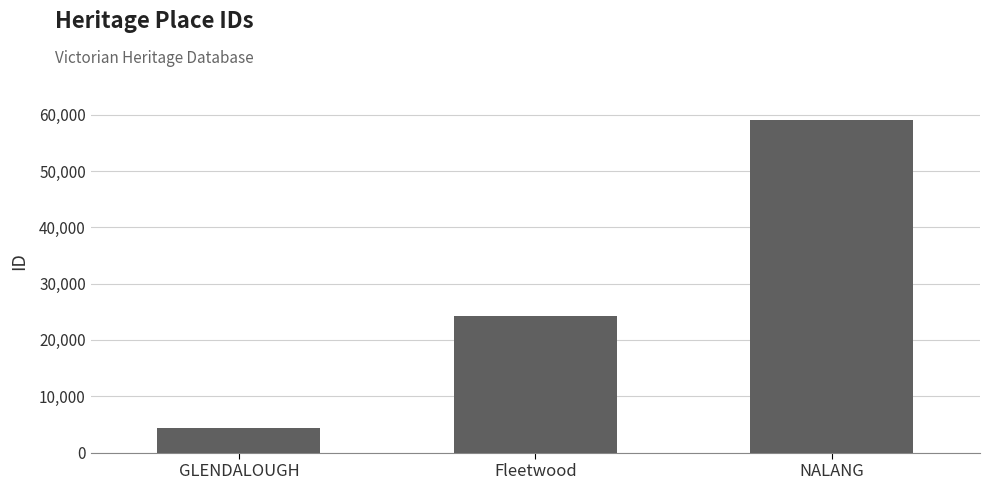

Rank the categories by value from highest to lowest.

NALANG, Fleetwood, GLENDALOUGH